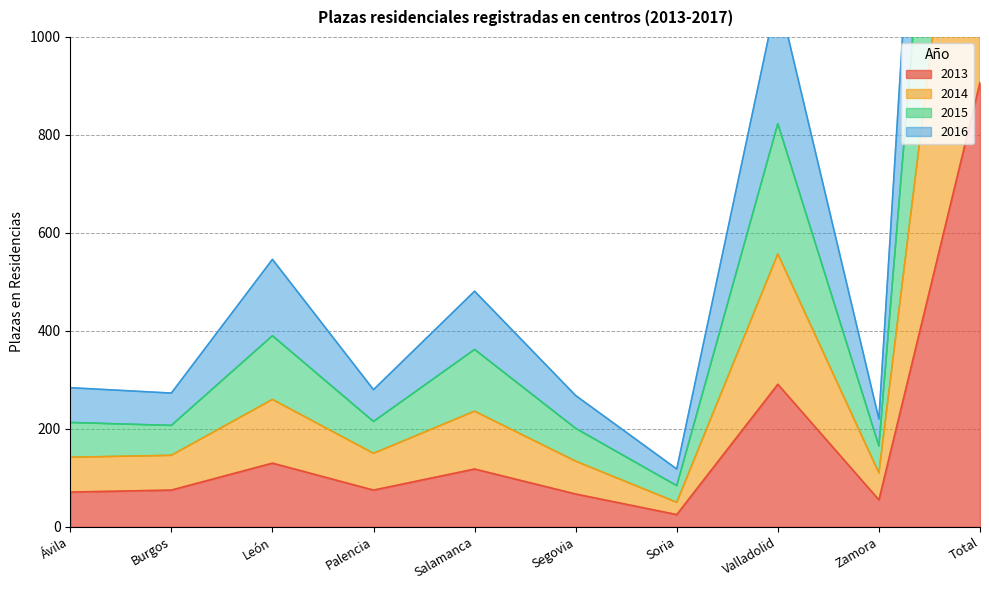

Where is the first local minimum for 2014?

Burgos